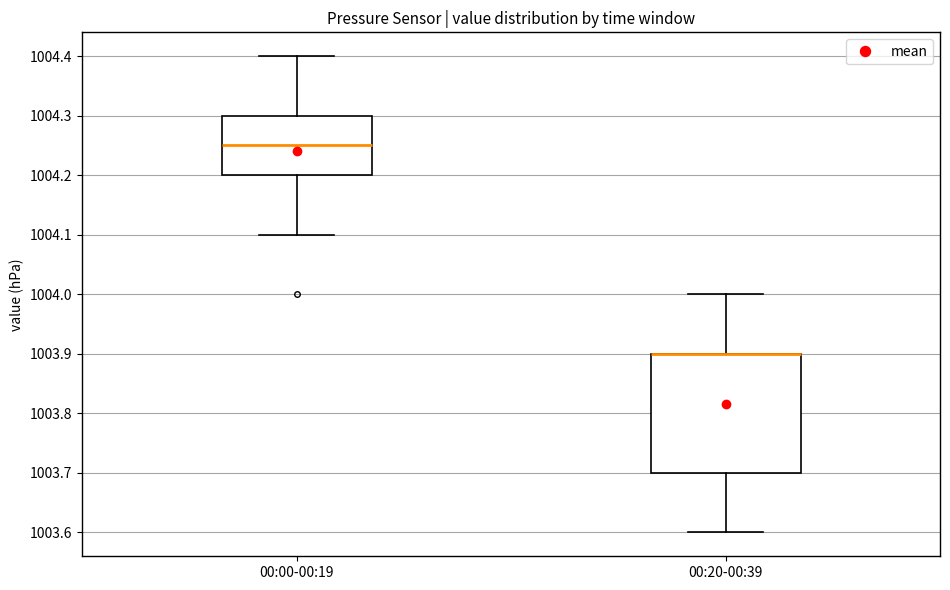

Where does the lower whisker of the box for 00:20-00:39 end on the y-axis? The values are not printed on the chart, so give them approximately, as read against the axis.

1003.60